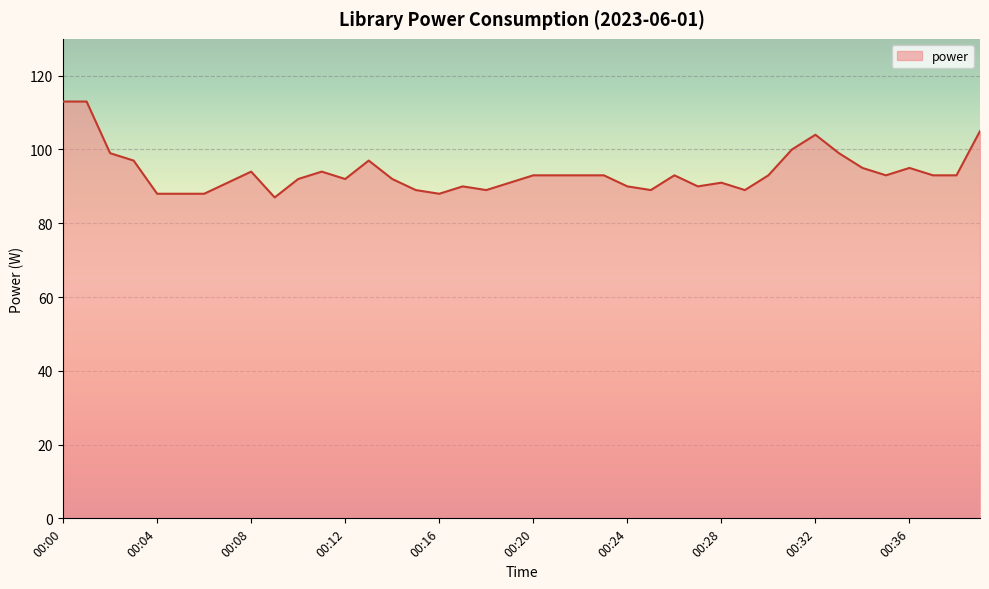

What is the greatest value displayed?

113